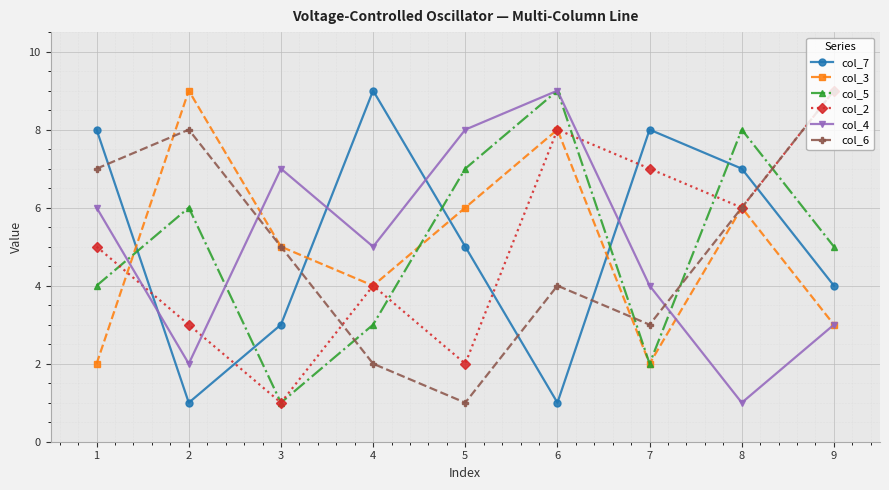

What is the difference between the maximum and minimum values in the col_4 series?

8